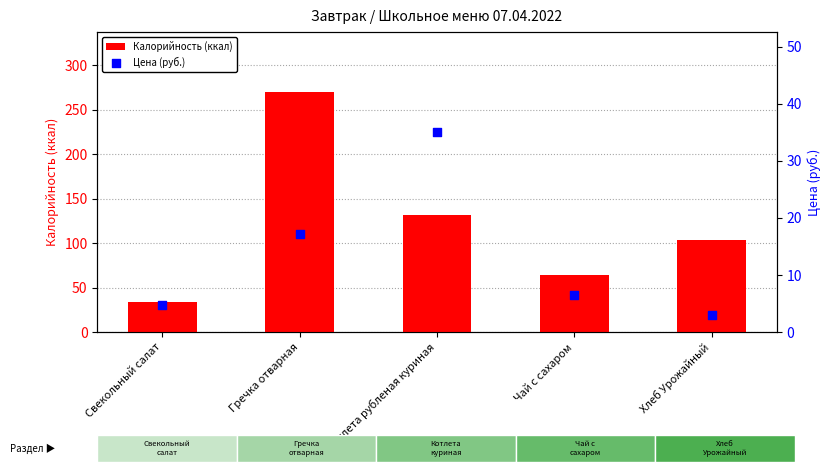

Which series reaches the minimum Y coordinate?

Цена (руб.)